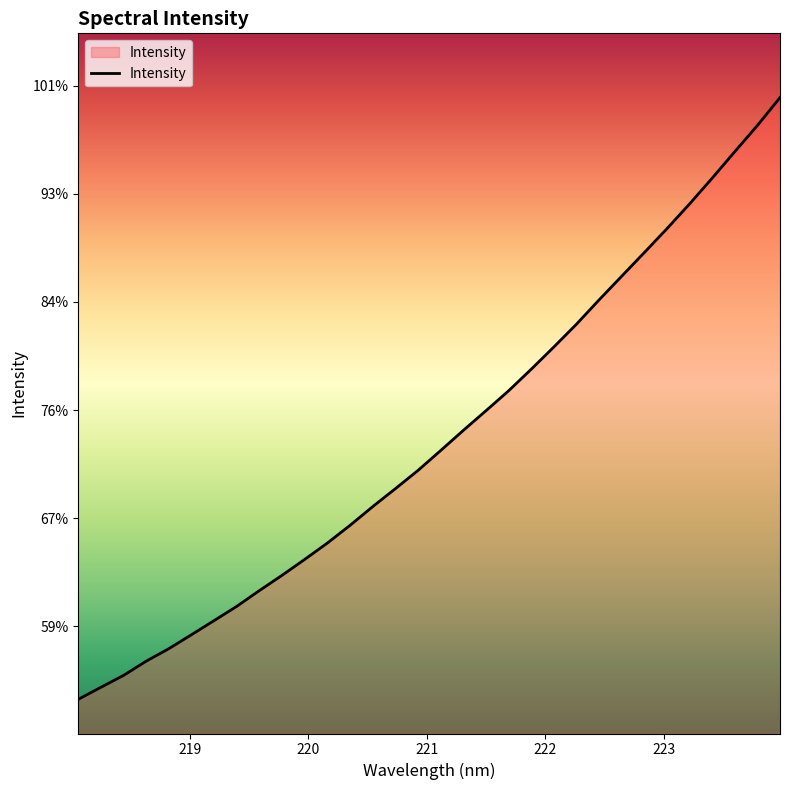

What is the greatest value displayed?

2378.2